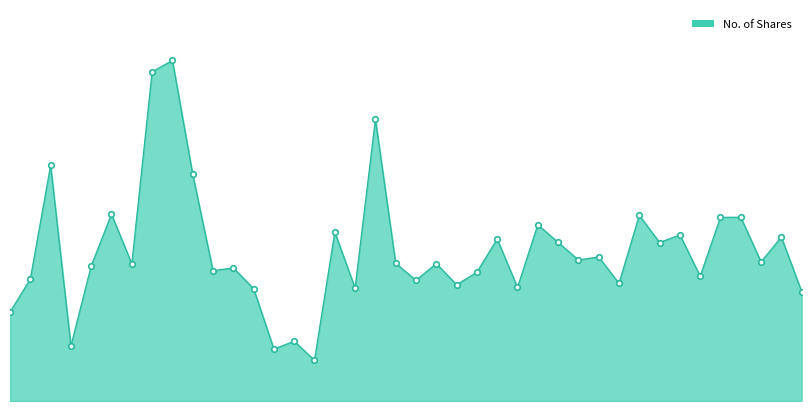

True or false: the data has more than 1 interior local peaks.

True